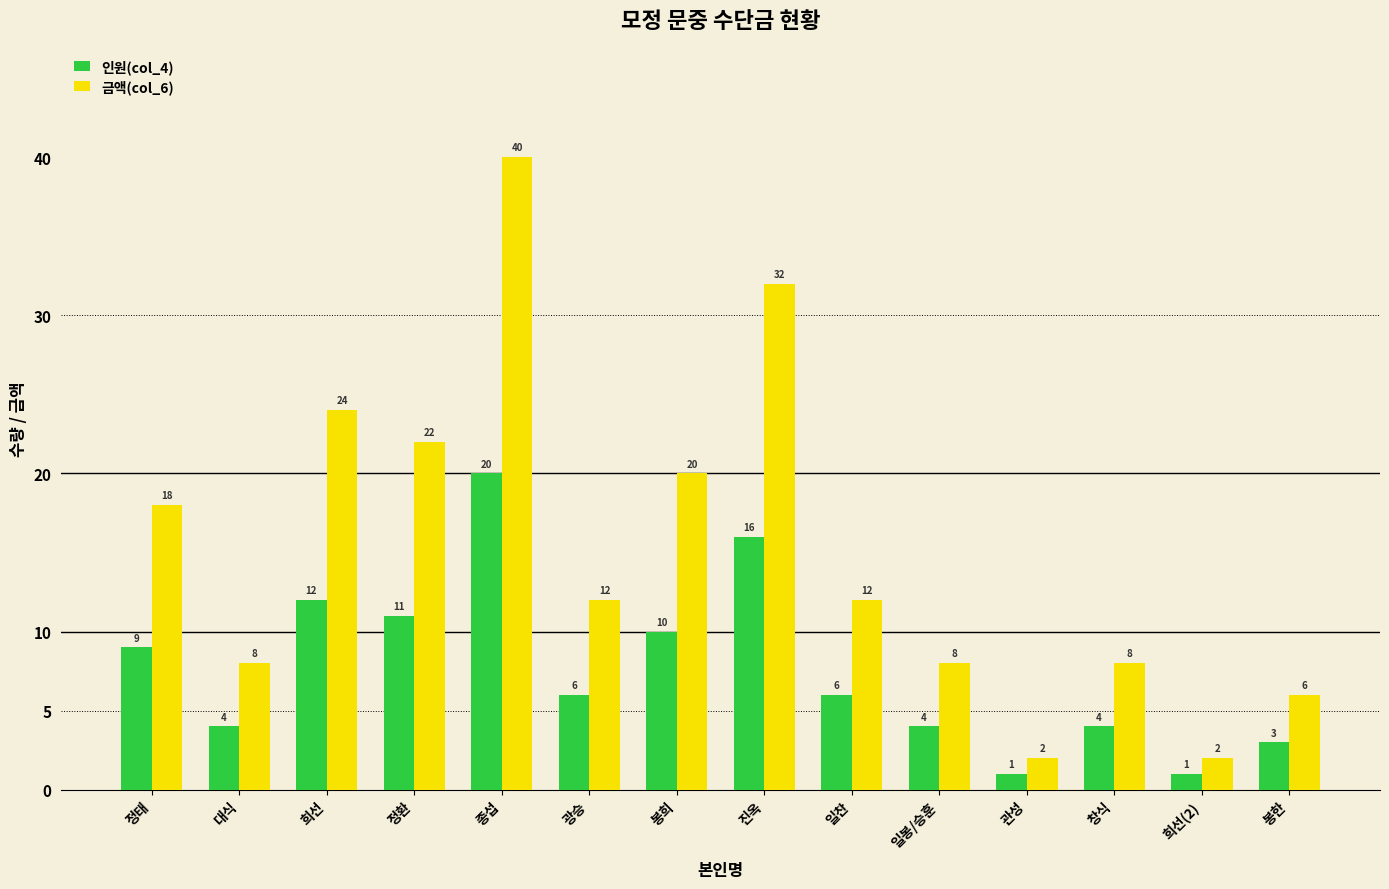

Is it true that 금액(col_6) equals 32 at 진옥?

True